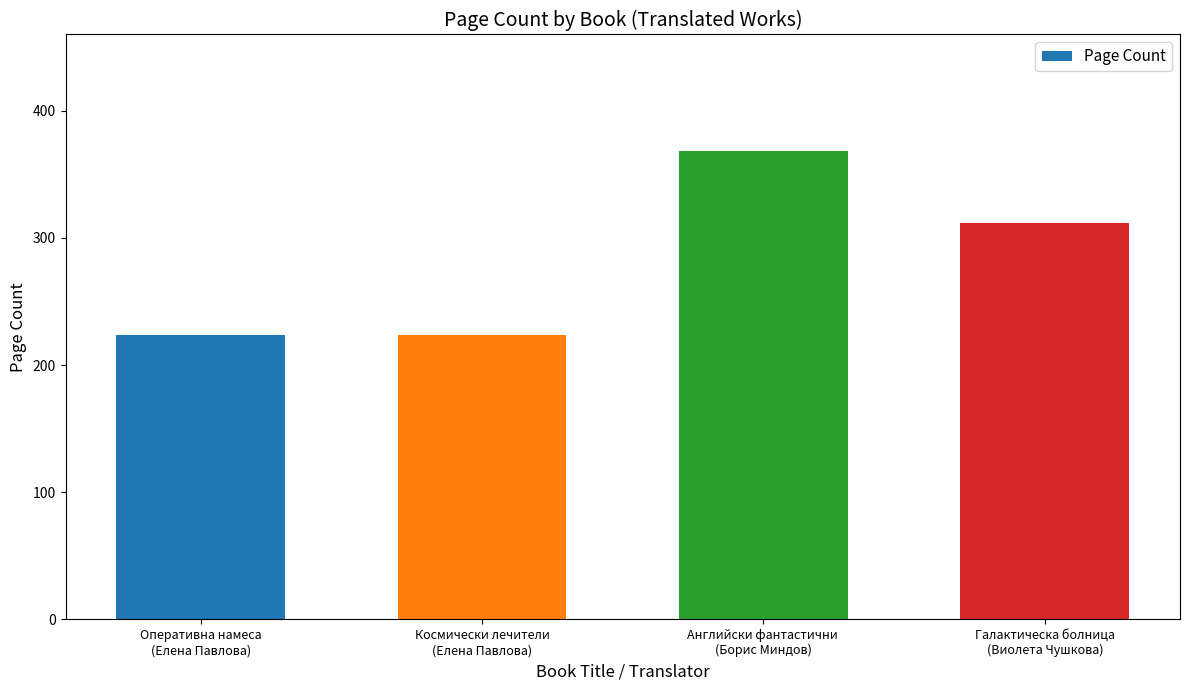

How many bars are there in total?

4